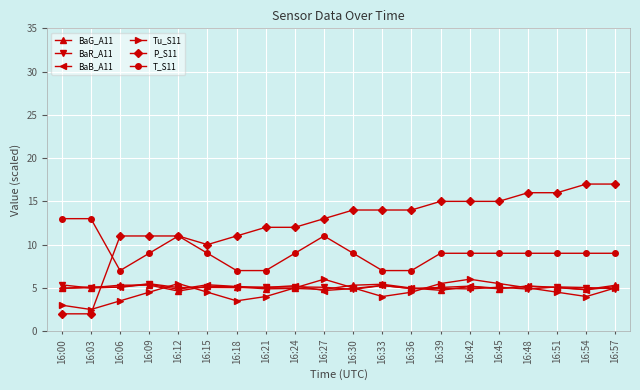

What is the sum of all BaB_A11 values?

101.4